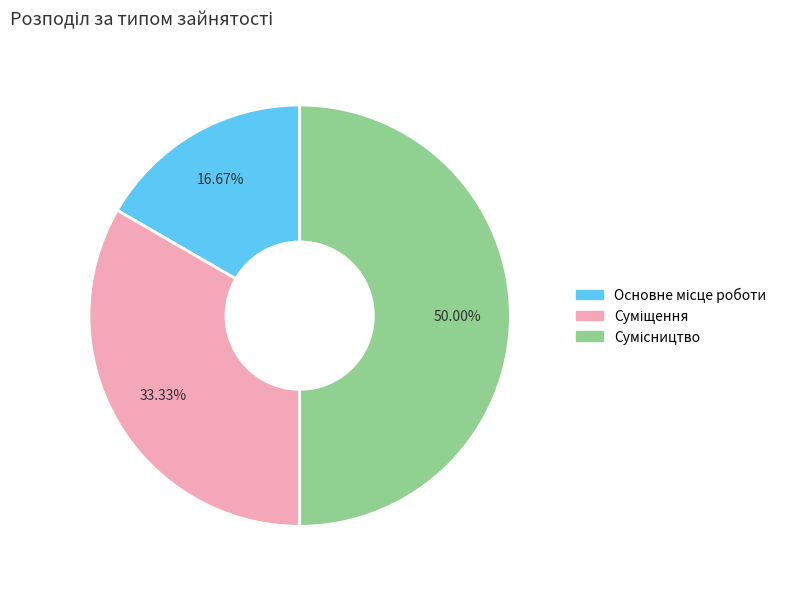

How many slices are in this pie chart?

3